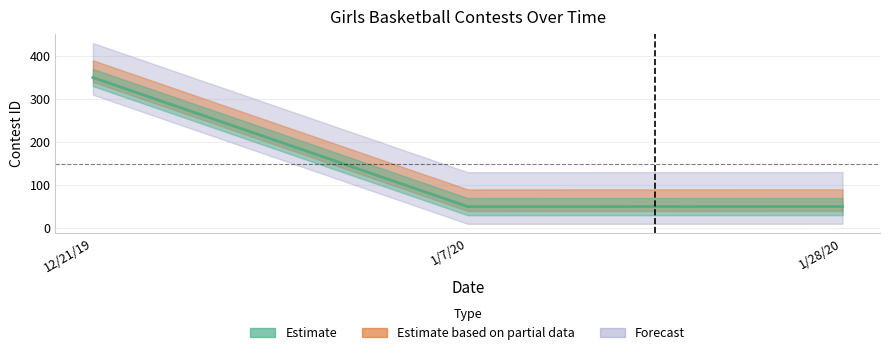

What is the greatest value displayed?

350.0